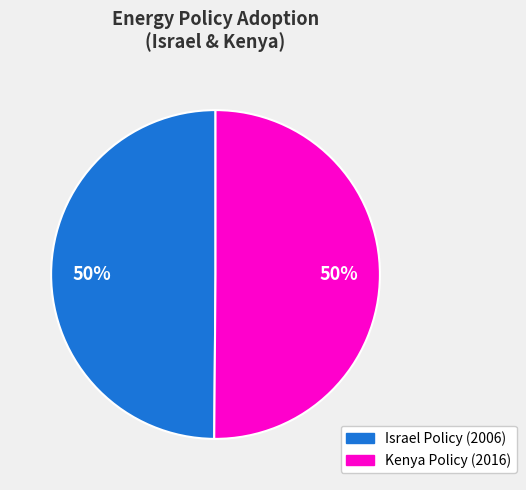

To the nearest percent, what is the average slice percentage?

50%